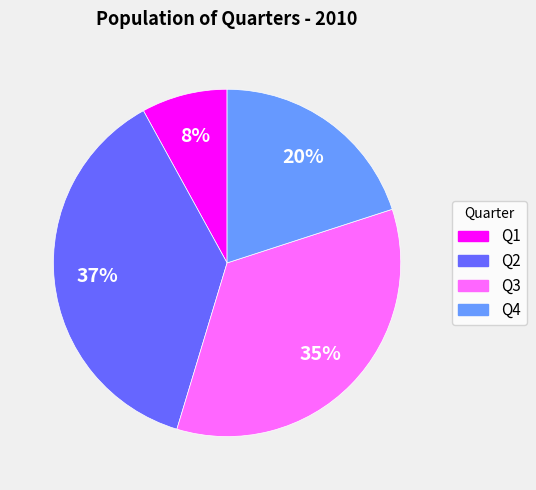

Is there any slice that represents more than half of the pie?

No